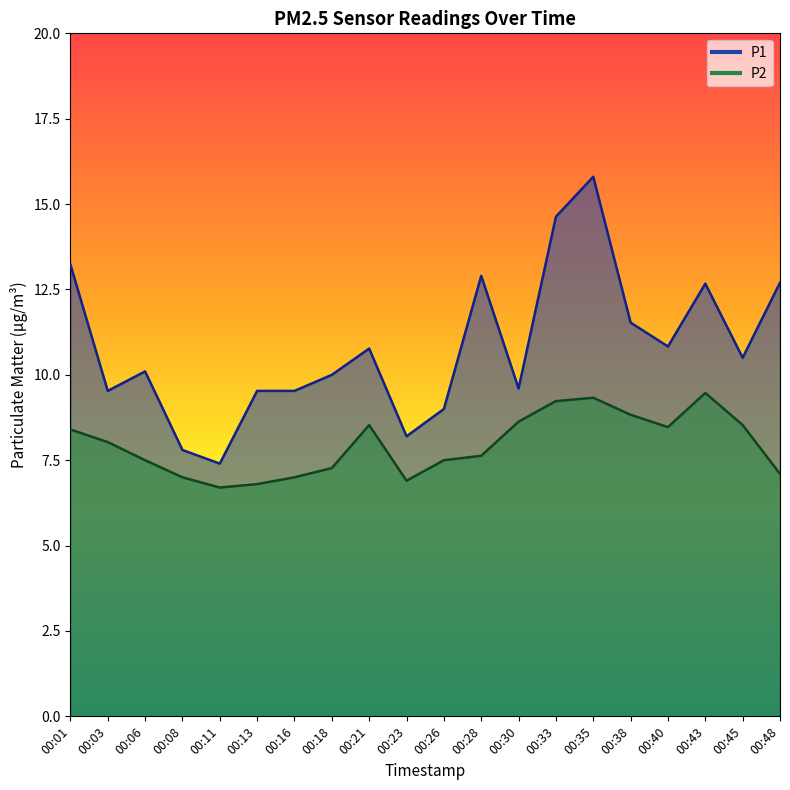

True or false: P2 and P1 intersect in this chart.

False